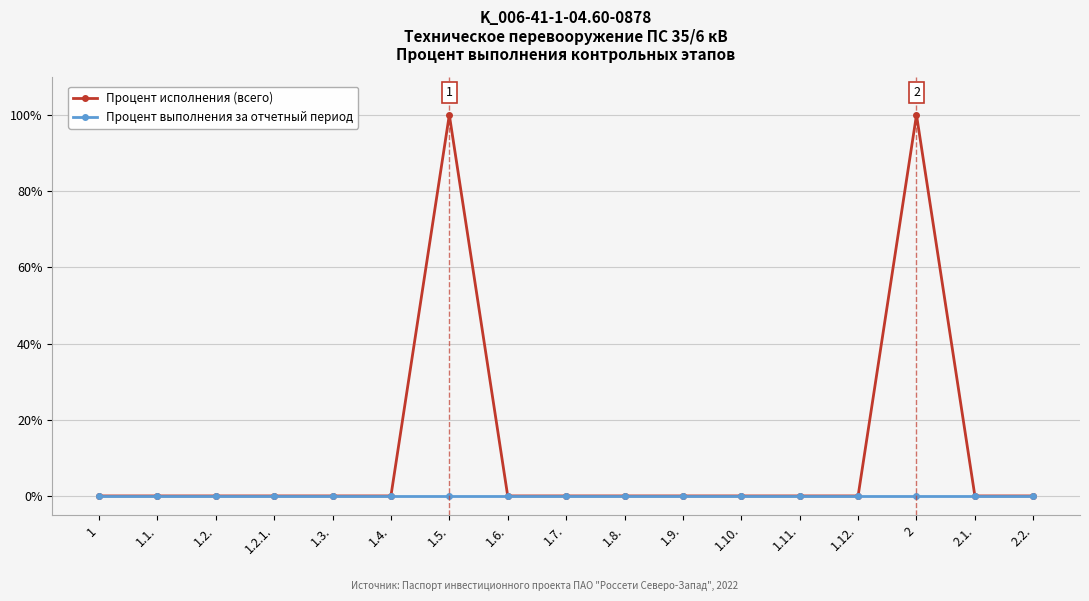

Reading left to right, list all the values displayed in this chart.

Процент исполнения (всего): 1=0	1.1.=0	1.2.=0	1.2.1.=0	1.3.=0	1.4.=0	1.5.=100	1.6.=0	1.7.=0	1.8.=0	1.9.=0	1.10.=0	1.11.=0	1.12.=0	2=100	2.1.=0	2.2.=0
Процент выполнения за отчетный период: 1=0	1.1.=0	1.2.=0	1.2.1.=0	1.3.=0	1.4.=0	1.5.=0	1.6.=0	1.7.=0	1.8.=0	1.9.=0	1.10.=0	1.11.=0	1.12.=0	2=0	2.1.=0	2.2.=0